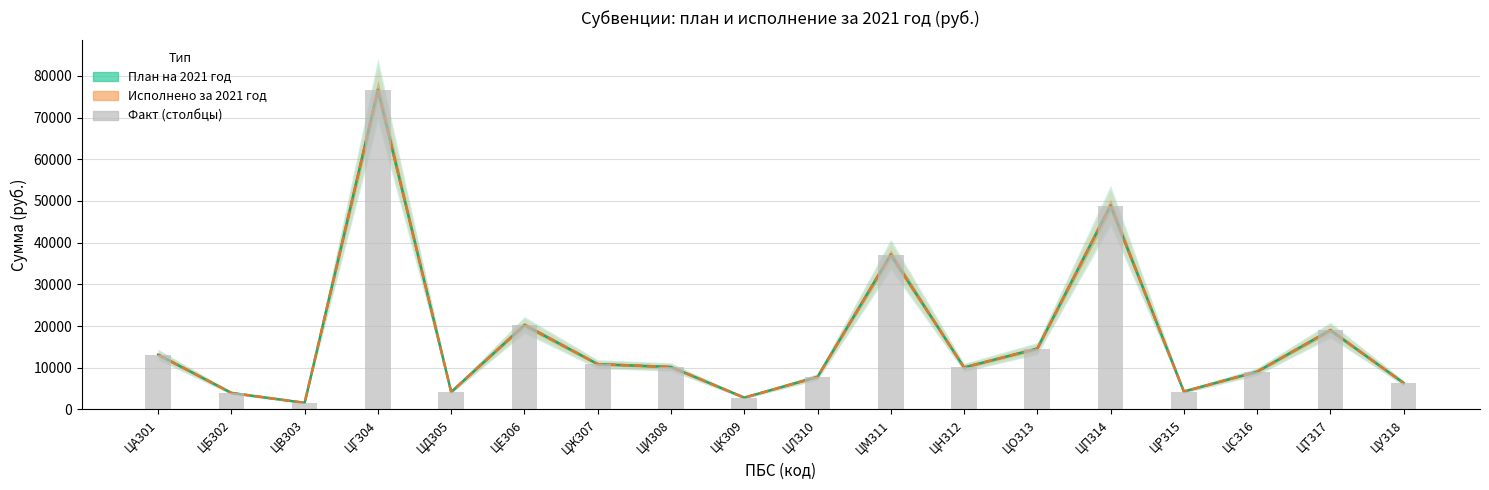

The value of Исполнено за 2021 год at ЦТ317 is 11831. True or false?

False